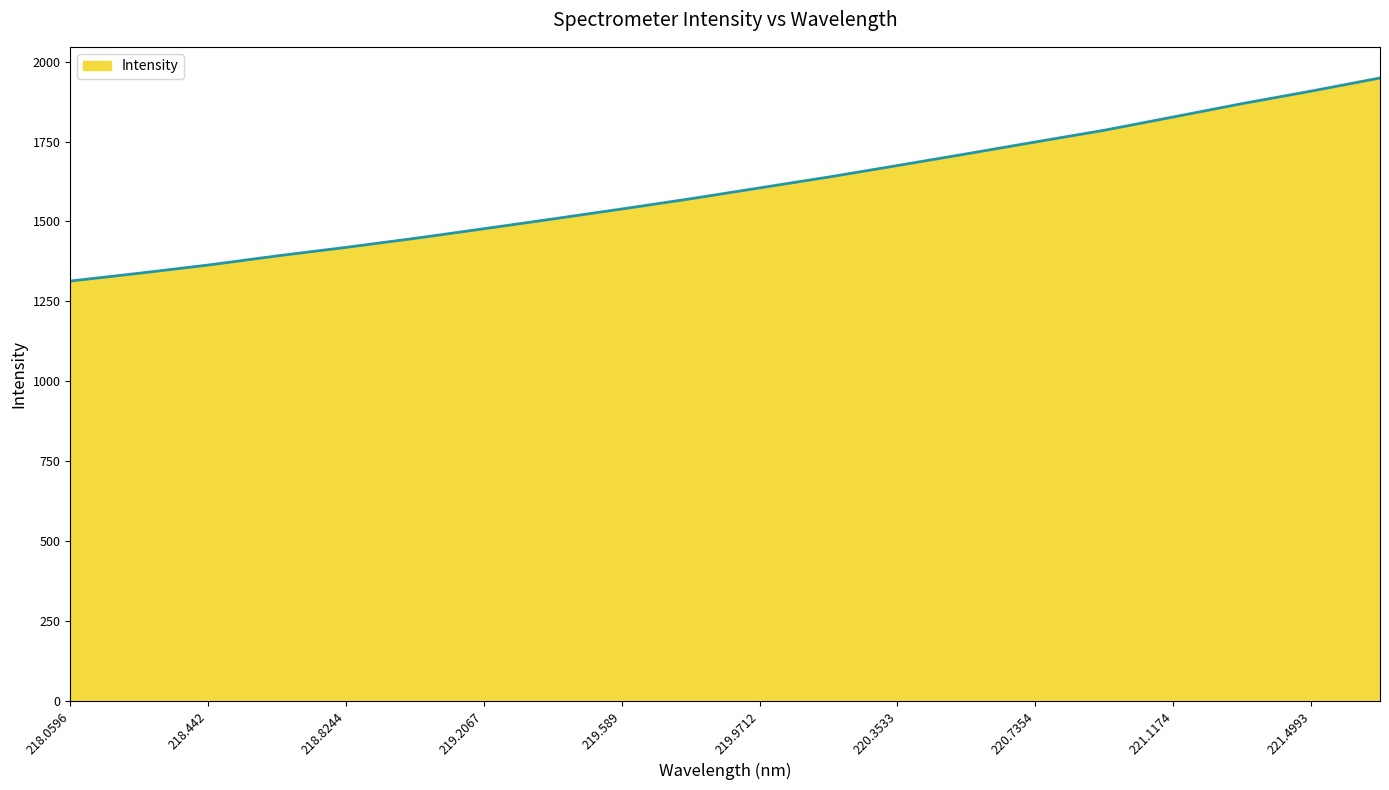

True or false: there are more than 0 points higher than both neighbors.

False